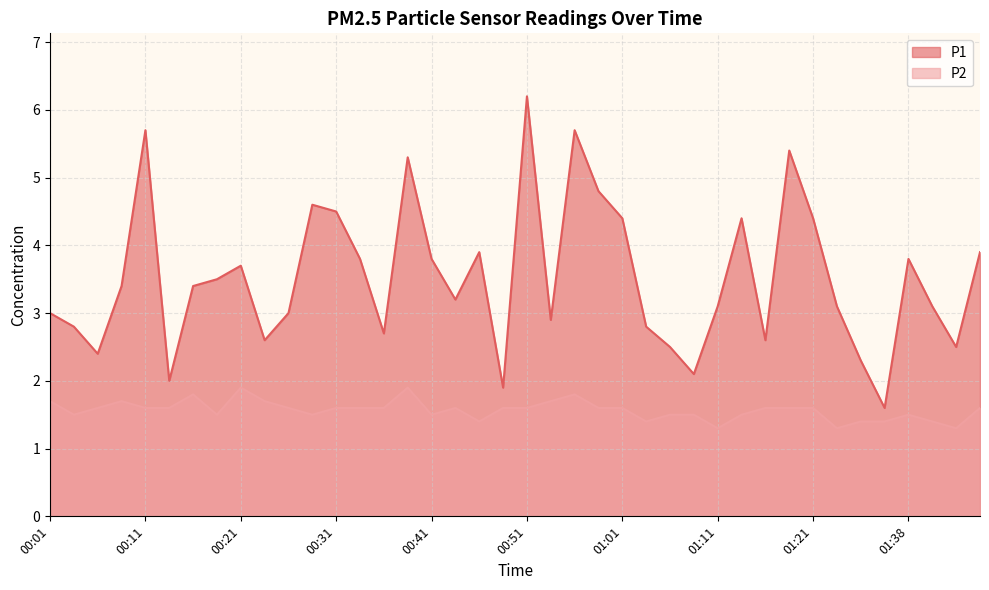

Which series has the largest total across all categories?

P1